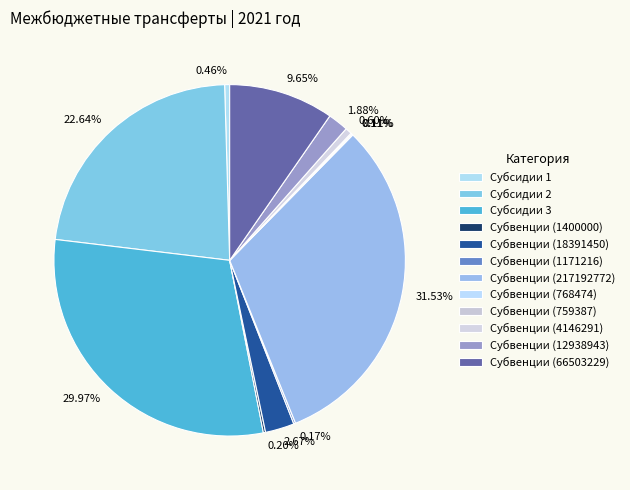

To the nearest percent, what is the average slice percentage?

8%